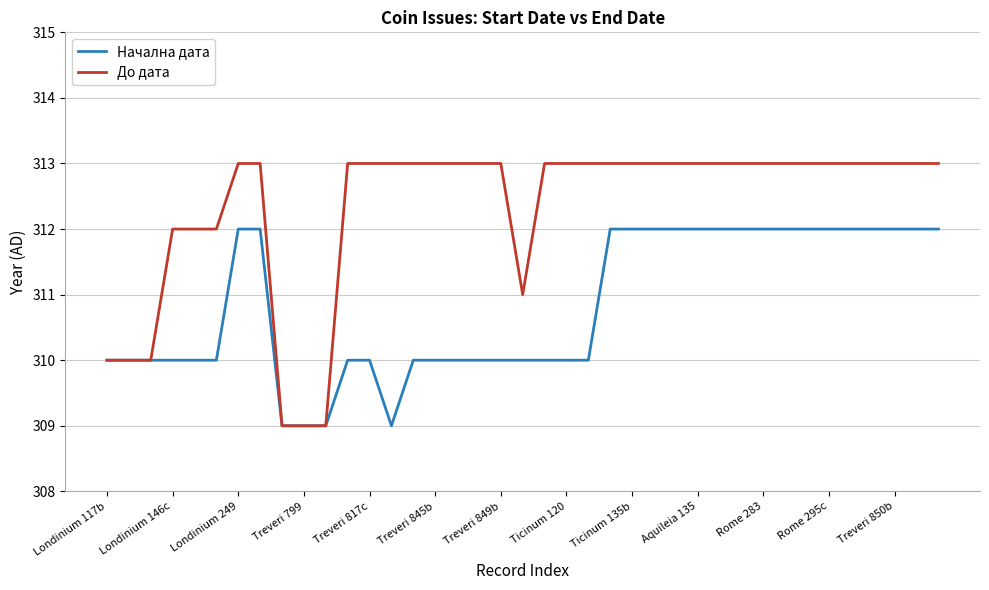

Reading left to right, list all the values displayed in this chart.

Начална дата: 310	310	310	310	310	310	312	312	309	309	309	310	310	309	310	310	310	310	310	310	310	310	310	312	312	312	312	312	312	312	312	312	312	312	312	312	312	312	312
До дата: 310	310	310	312	312	312	313	313	309	309	309	313	313	313	313	313	313	313	313	311	313	313	313	313	313	313	313	313	313	313	313	313	313	313	313	313	313	313	313